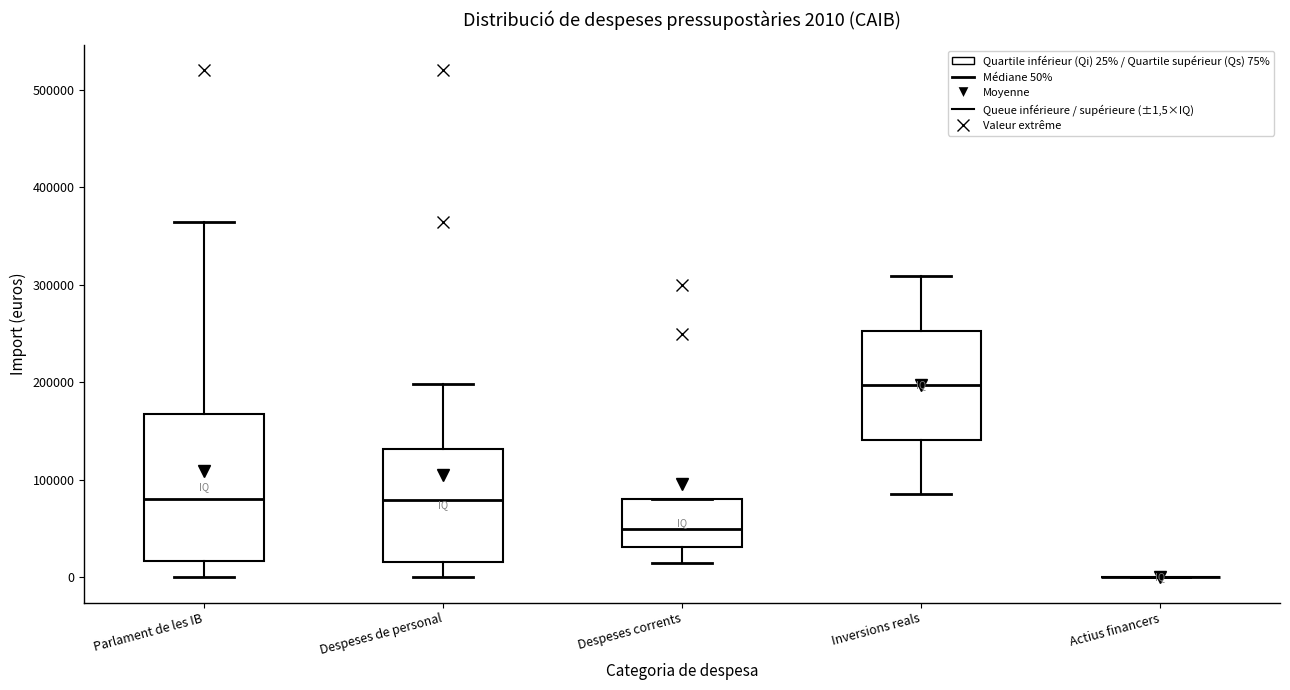

Comparing the boxes themselves (not the whiskers), which one is the tallest?

Parlament de les IB